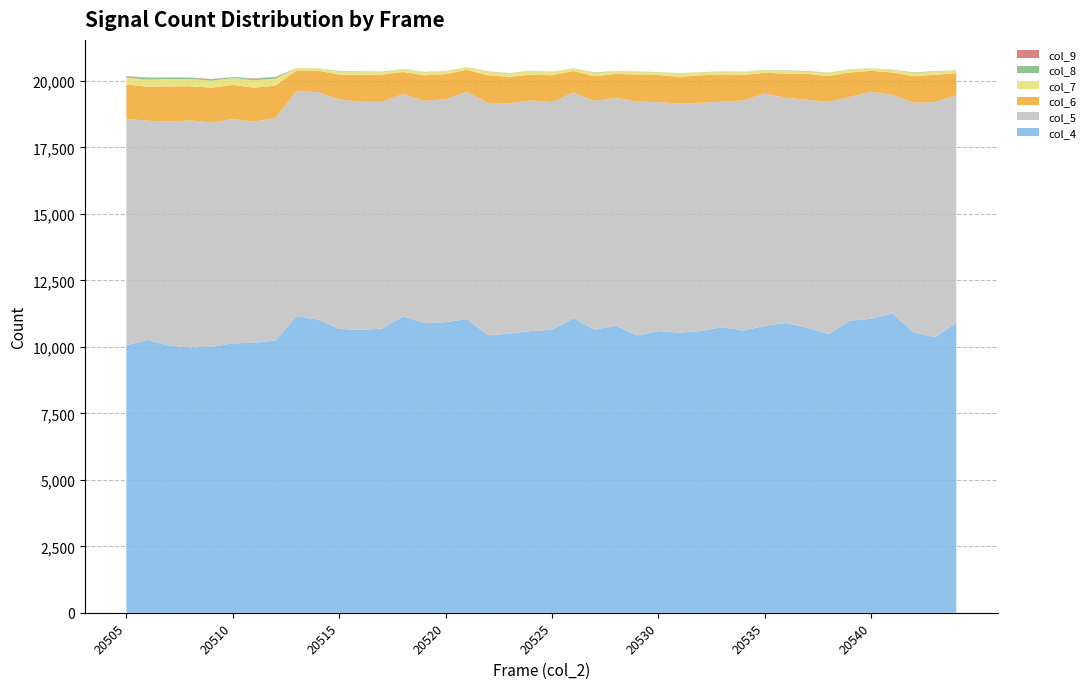

Reading left to right, transcribe all the data shown in this chart.

col_4: 20505=10062	20506=10261	20507=10050	20508=9976	20509=10006	20510=10131	20511=10160	20512=10237	20513=11157	20514=11029	20515=10678	20516=10638	20517=10686	20518=11148	20519=10897	20520=10929	20521=11049	20522=10437	20523=10498	20524=10595	20525=10643	20526=11082	20527=10649	20528=10794	20529=10432	20530=10598	20531=10532	20532=10597	20533=10740	20534=10618	20535=10795	20536=10902	20537=10718	20538=10482	20539=10980	20540=11062	20541=11257	20542=10545	20543=10368	20544=10904
col_5: 20505=8519	20506=8245	20507=8424	20508=8545	20509=8432	20510=8437	20511=8310	20512=8371	20513=8468	20514=8550	20515=8641	20516=8583	20517=8528	20518=8363	20519=8356	20520=8390	20521=8544	20522=8740	20523=8667	20524=8679	20525=8569	20526=8487	20527=8602	20528=8572	20529=8796	20530=8610	20531=8616	20532=8586	20533=8484	20534=8651	20535=8734	20536=8465	20537=8576	20538=8737	20539=8423	20540=8535	20541=8226	20542=8638	20543=8842	20544=8562
col_6: 20505=1293	20506=1280	20507=1323	20508=1285	20509=1311	20510=1284	20511=1279	20512=1219	20513=774	20514=813	20515=918	20516=1012	20517=1024	20518=828	20519=961	20520=940	20521=830	20522=1036	20523=994	20524=962	20525=1003	20526=808	20527=933	20528=899	20529=1020	20530=1016	20531=1010	20532=1031	20533=1024	20534=960	20535=780	20536=908	20537=972	20538=967	20539=918	20540=787	20541=838	20542=997	20543=1025	20544=826
col_7: 20505=250	20506=266	20507=279	20508=271	20509=265	20510=255	20511=278	20512=264	20513=87	20514=84	20515=121	20516=114	20517=106	20518=103	20519=117	20520=106	20521=95	20522=137	20523=128	20524=140	20525=124	20526=98	20527=117	20528=106	20529=108	20530=99	20531=123	20532=109	20533=104	20534=120	20535=100	20536=107	20537=87	20538=122	20539=109	20540=92	20541=94	20542=124	20543=118	20544=112
col_8: 20505=48	20506=61	20507=54	20508=44	20509=53	20510=37	20511=58	20512=53	20513=0	20514=3	20515=17	20516=11	20517=11	20518=9	20519=10	20520=8	20521=2	20522=12	20523=7	20524=7	20525=7	20526=2	20527=16	20528=7	20529=5	20530=8	20531=11	20532=4	20533=9	20534=5	20535=4	20536=12	20537=16	20538=6	20539=6	20540=2	20541=7	20542=17	20543=13	20544=2
col_9: 20505=12	20506=16	20507=5	20508=10	20509=9	20510=4	20511=13	20512=11	20513=1	20514=0	20515=1	20516=3	20517=0	20518=0	20519=1	20520=1	20521=1	20522=0	20523=3	20524=2	20525=2	20526=0	20527=3	20528=0	20529=1	20530=0	20531=1	20532=2	20533=2	20534=0	20535=0	20536=5	20537=3	20538=1	20539=1	20540=0	20541=4	20542=3	20543=2	20544=1